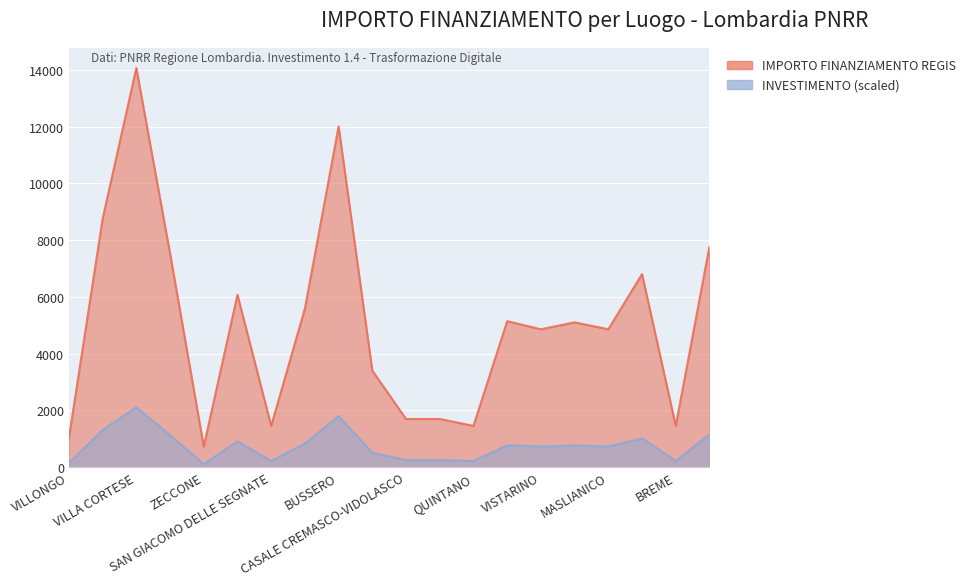

The chart shows a value of 6814 at OFFANENGO. True or false?

False